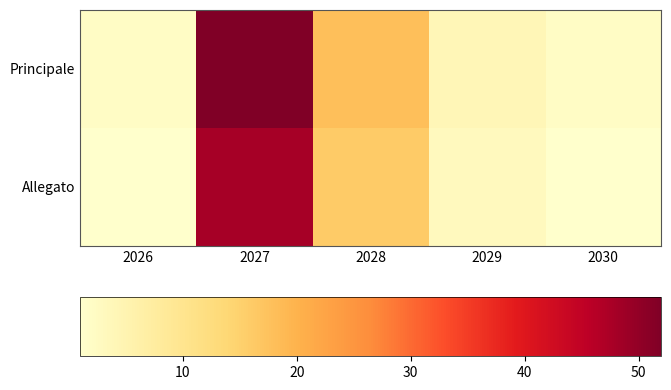

Between 2026 and 2030, which series saw the biggest shift?

Principale